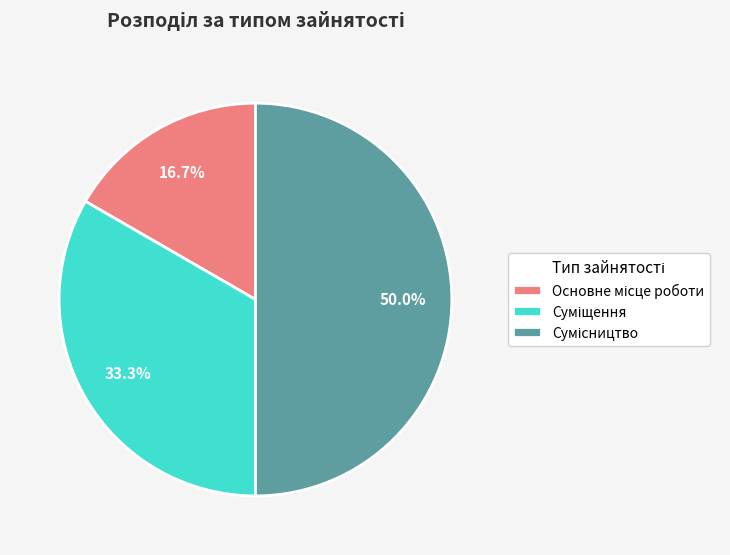

Is Основне місце роботи the majority of the pie?

No